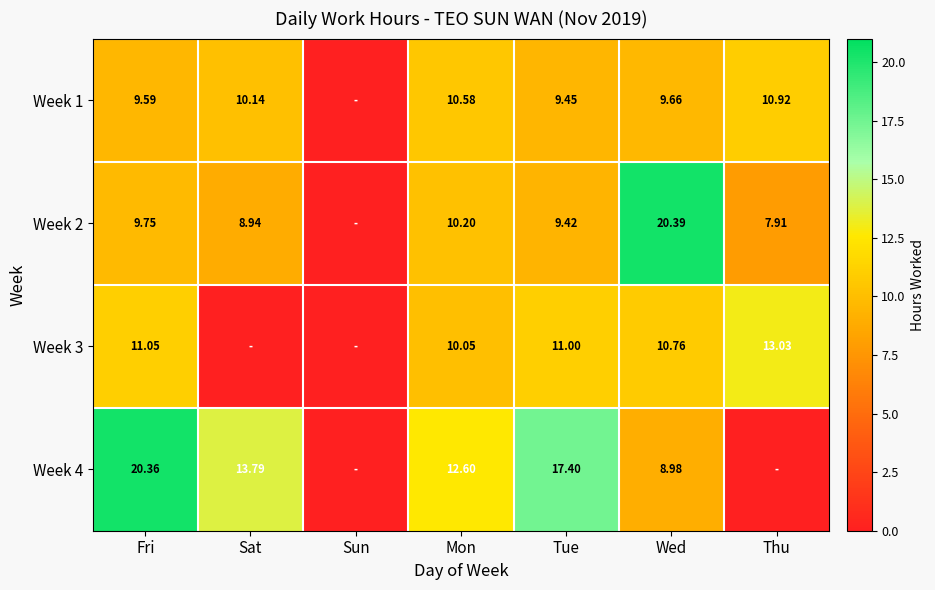

Is the value of Week 4 at Fri greater than the value of Week 1 at Fri?

Yes